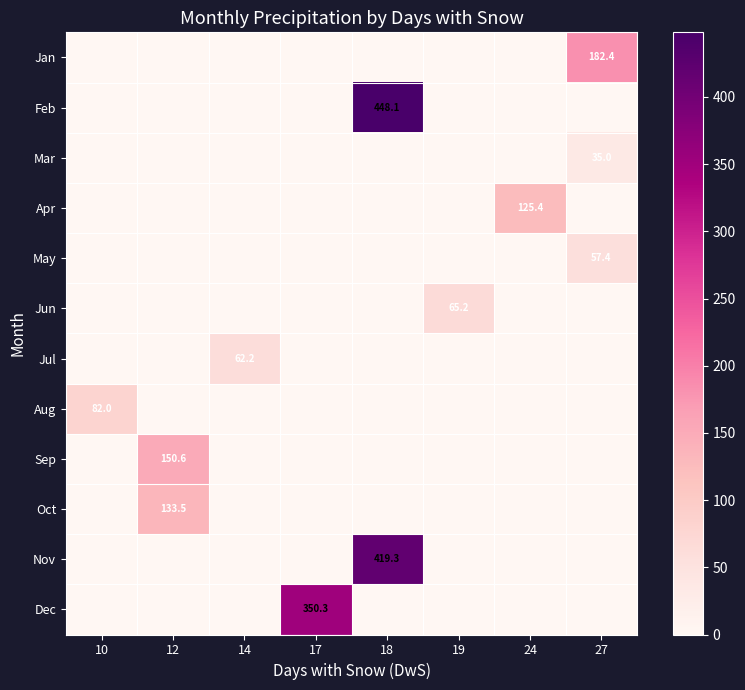

At how many categories does at least one series exceed 433?

1